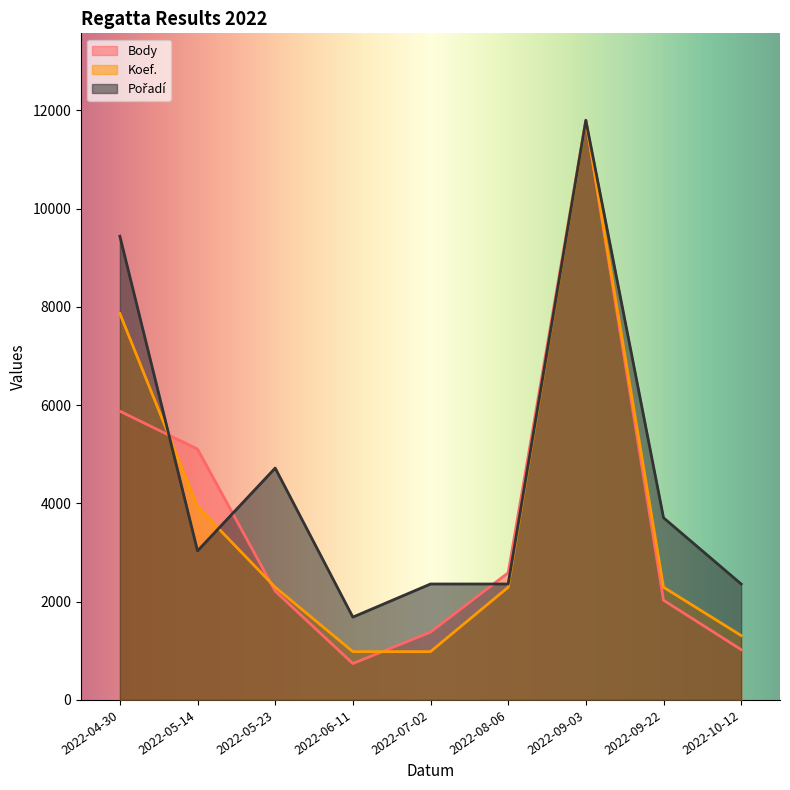

Which series has the largest total across all categories?

Pořadí